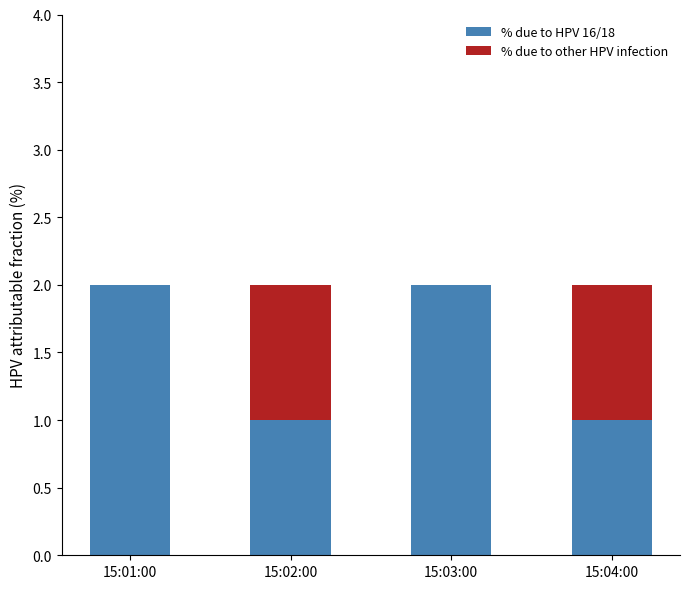

Does the chart contain stacked bars?

Yes